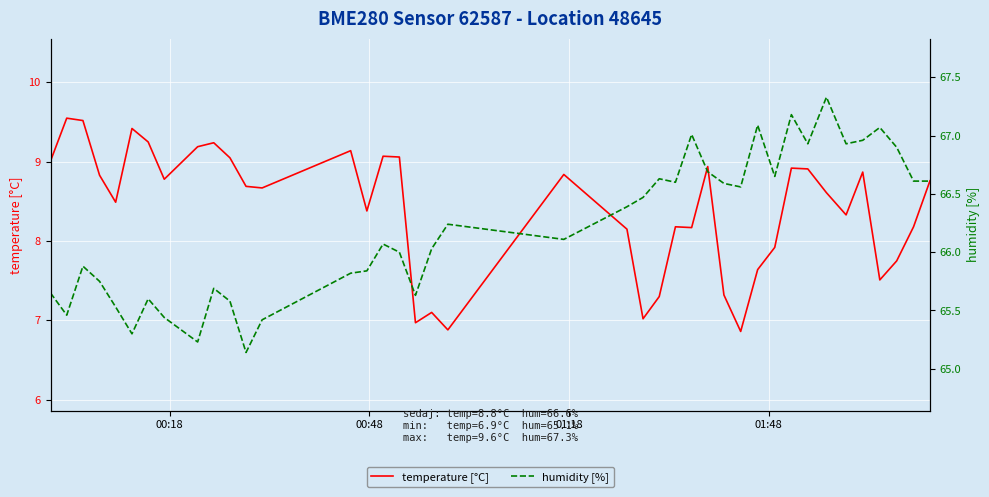

True or false: humidity [%] has a value of 22.2 at 12.

False